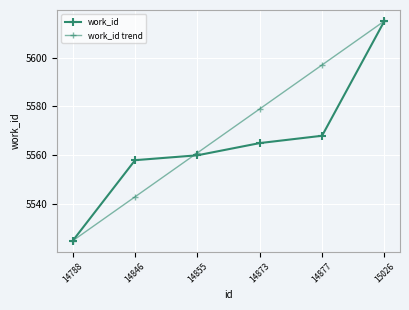

Count the number of categories in the chart.

6